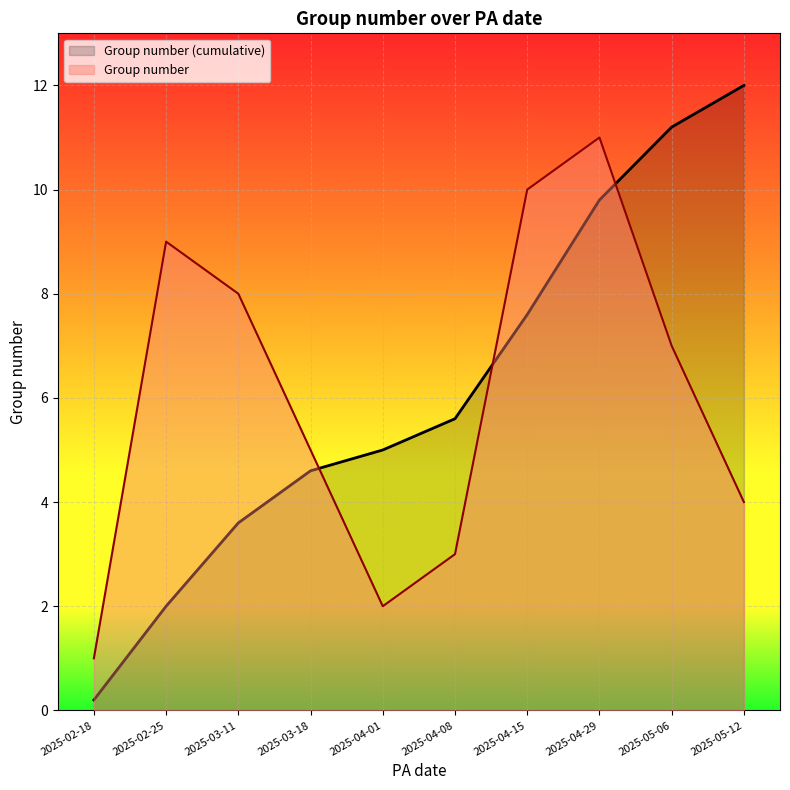

Read the value at 2025-03-11.

8